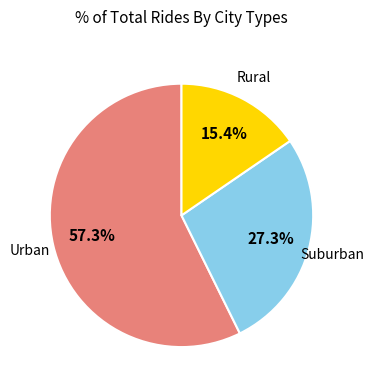

How many segments does this pie chart have?

3